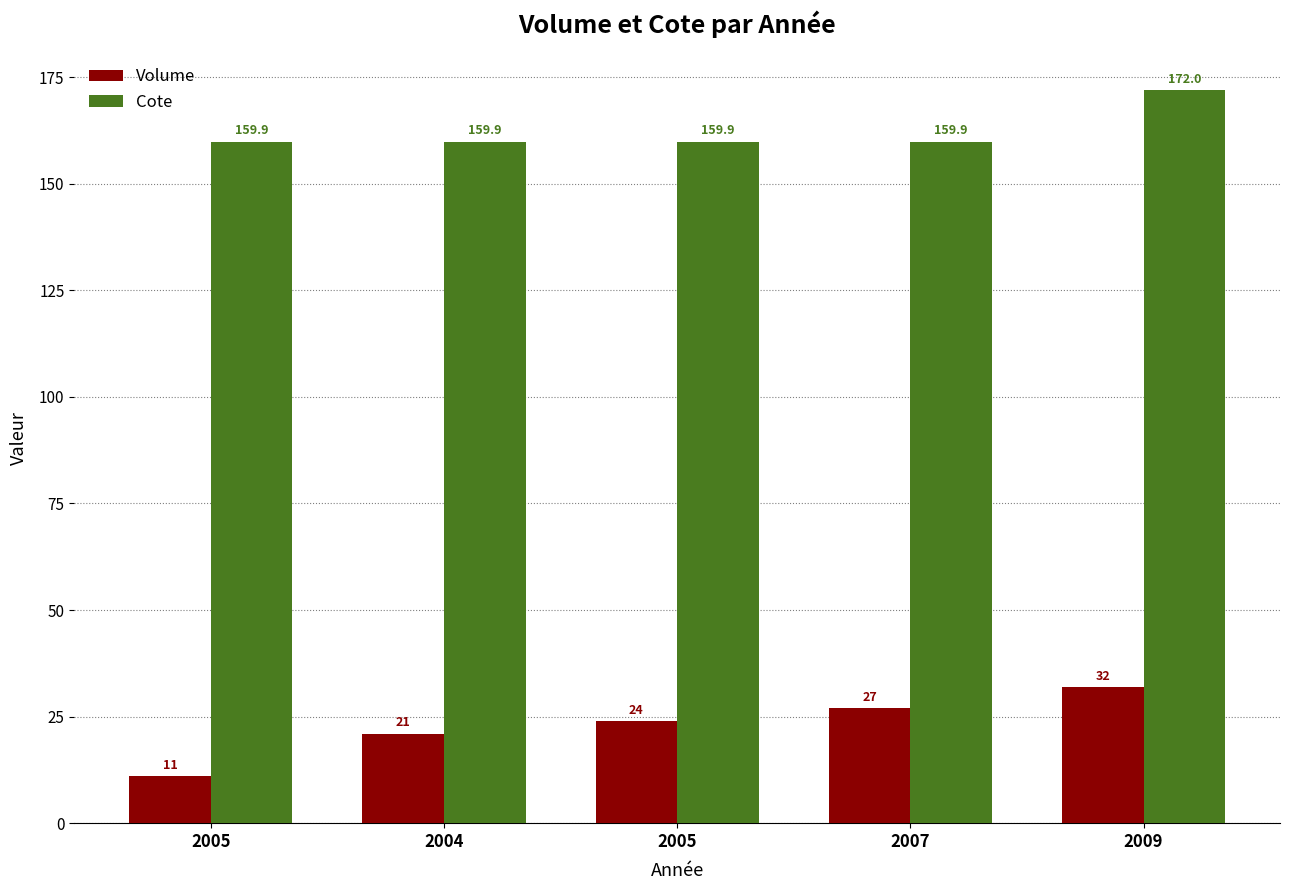

What is the spread (max minus min) of values at 2004?

138.9